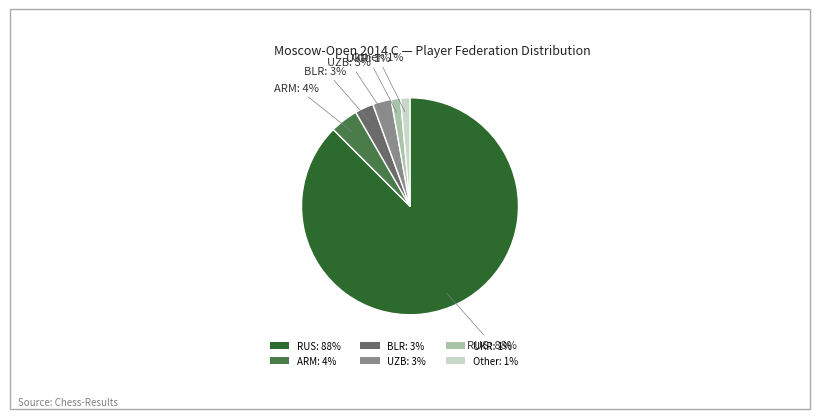

Combined, do ARM and BLR account for over 50%?

No